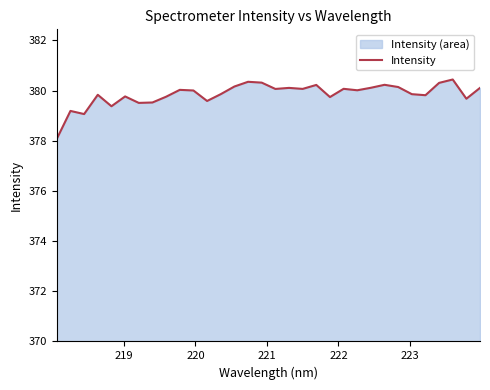

What is the maximum value shown in the chart?

380.4